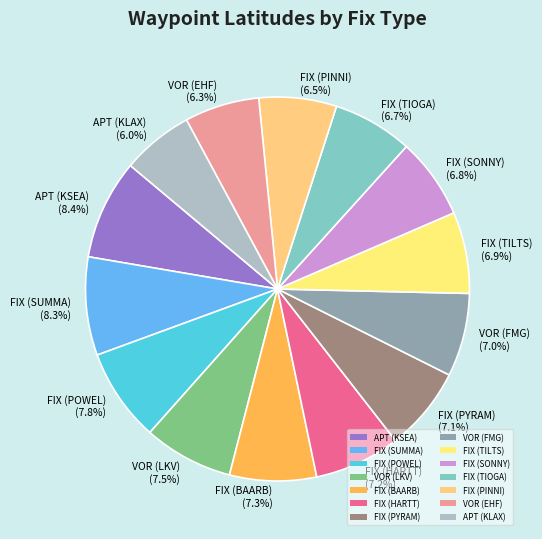

The APT (KLAX) slice represents 16% of the pie. True or false?

False